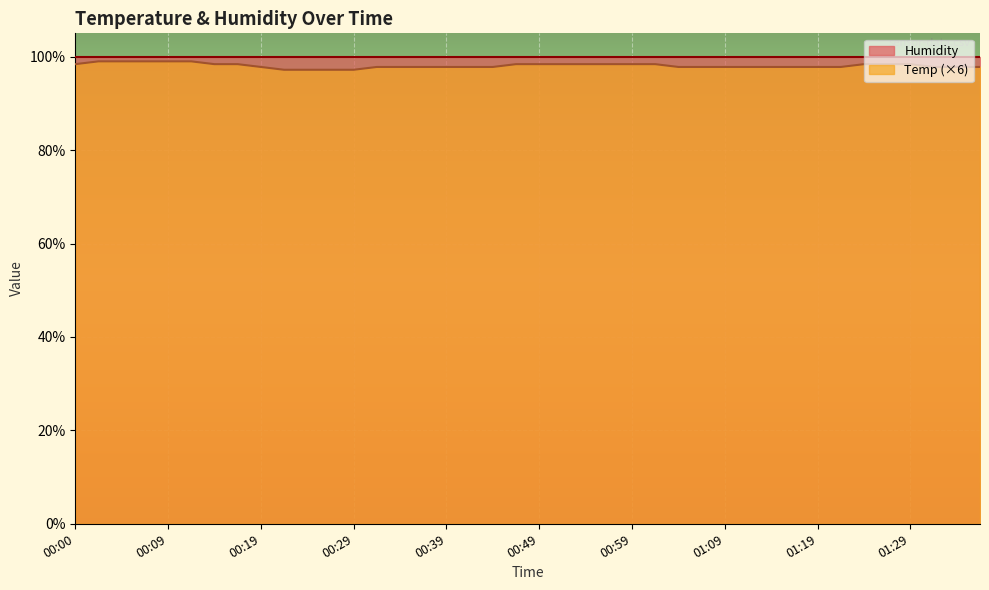

List the labels in order of value, largest first.

00:02, 00:05, 00:07, 00:09, 00:12, 00:00, 00:14, 00:17, 00:46, 00:49, 00:52, 00:54, 00:57, 00:59, 01:02, 01:24, 01:26, 01:29, 00:19, 00:31, 00:34, 00:36, 00:39, 00:41, 00:44, 01:04, 01:07, 01:09, 01:12, 01:14, 01:16, 01:19, 01:21, 01:31, 01:34, 01:36, 00:22, 00:24, 00:27, 00:29